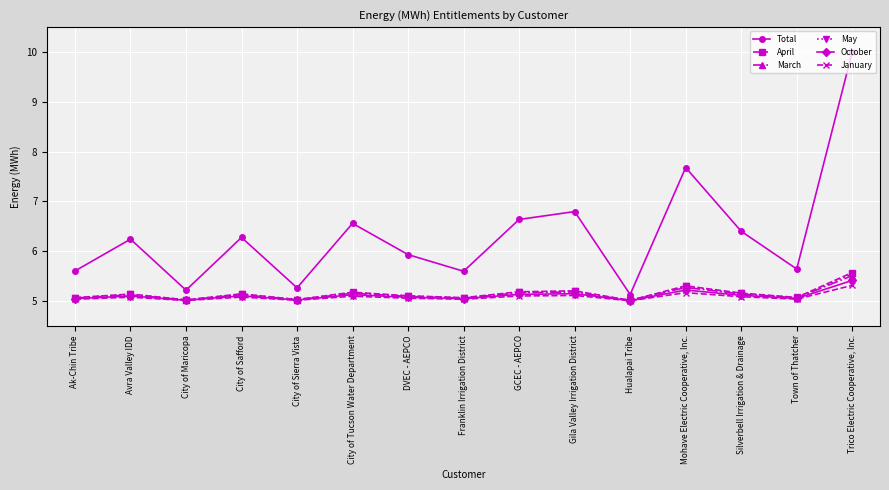

At how many categories does at least one series exceed 7?

2